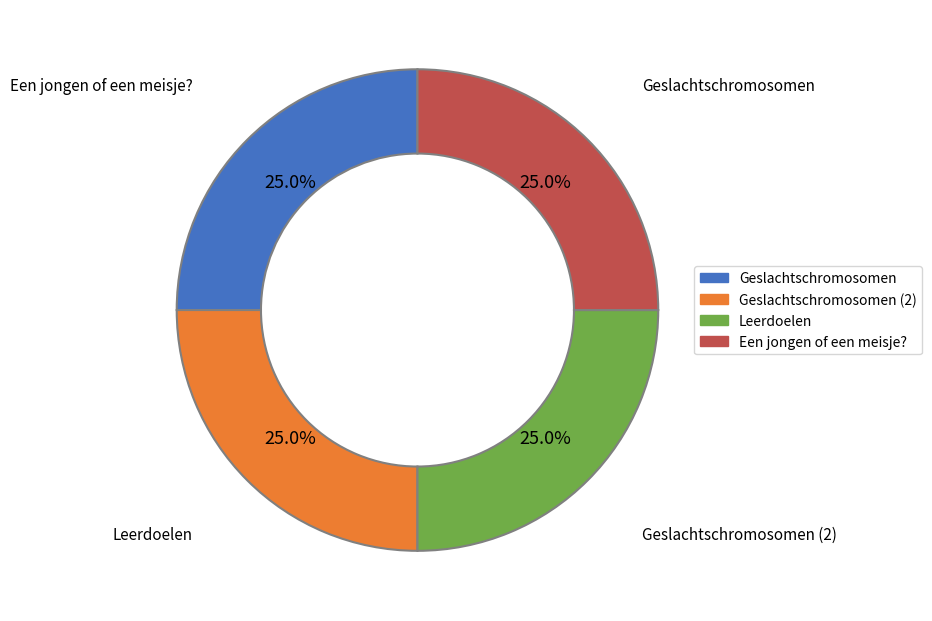

Between Geslachtschromosomen and Een jongen of een meisje?, which is larger?

Een jongen of een meisje?